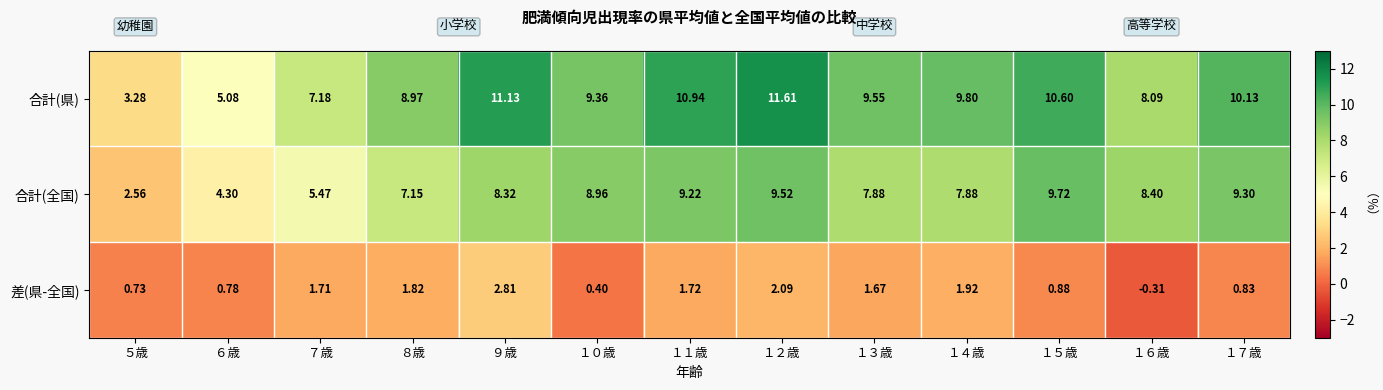

List the series in order of their overall mean, highest first.

合計(県), 合計(全国), 差(県-全国)